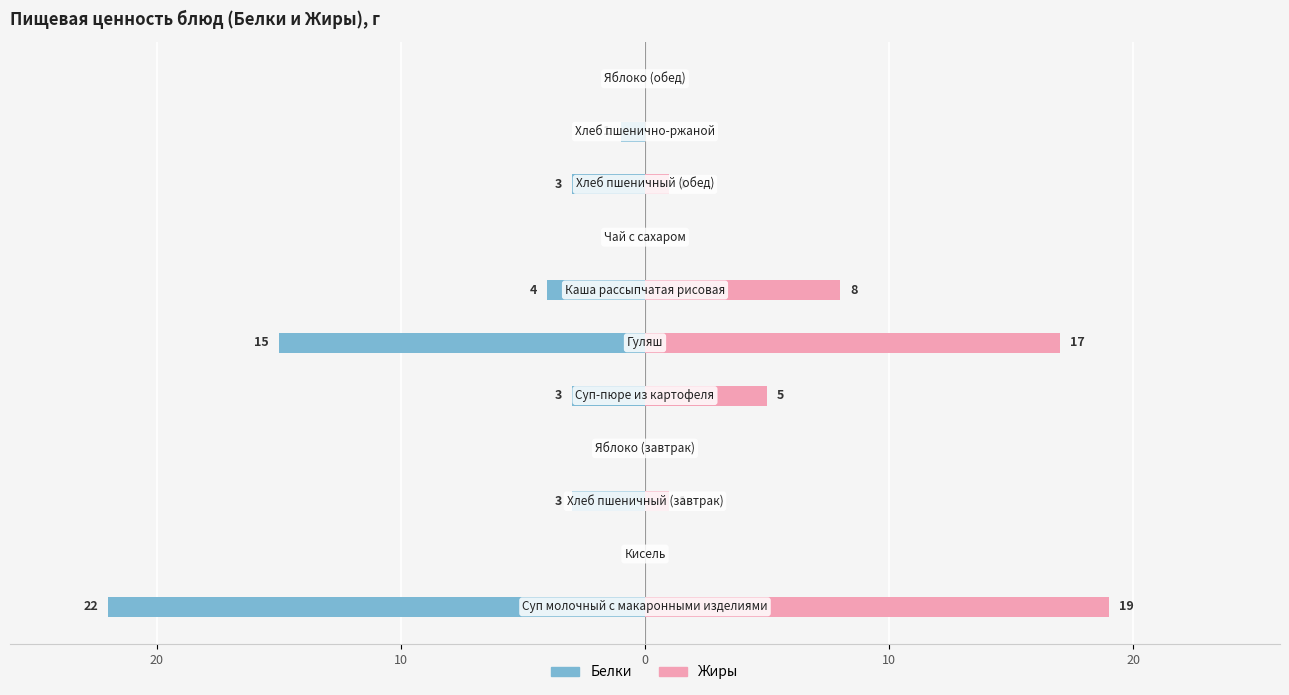

Is it true that Жиры equals 0 at 10?

True